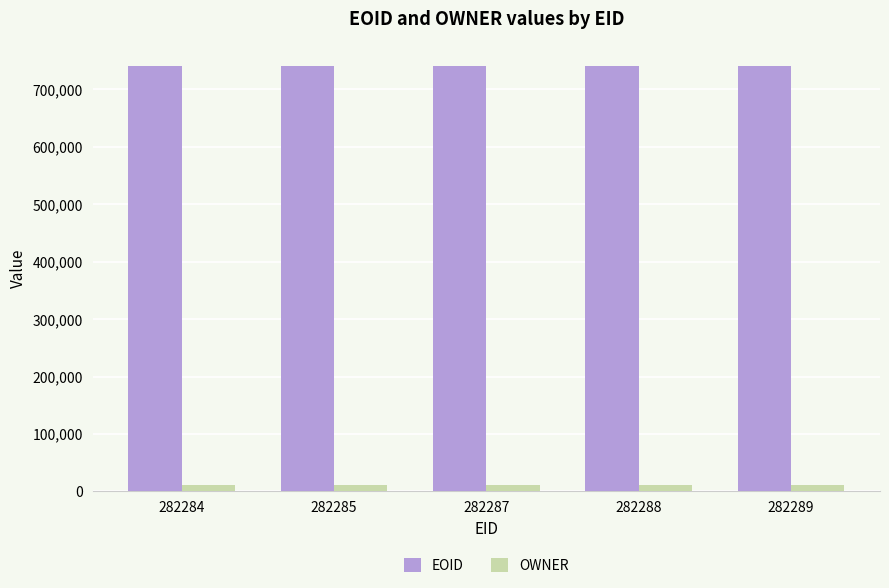

The OWNER series shows 10968 at 282287. True or false?

True